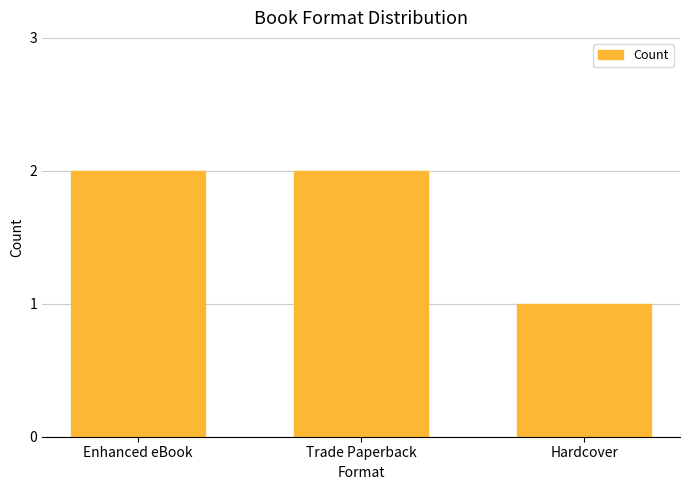

What is the change in value from Trade Paperback to Hardcover?

-1